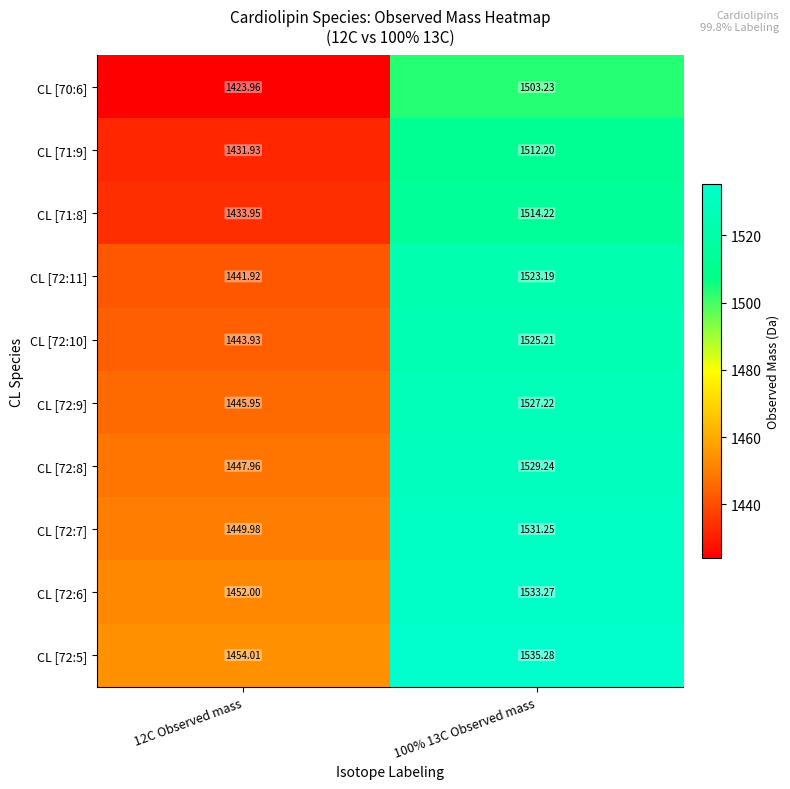

At how many categories does at least one series exceed 1452?

2